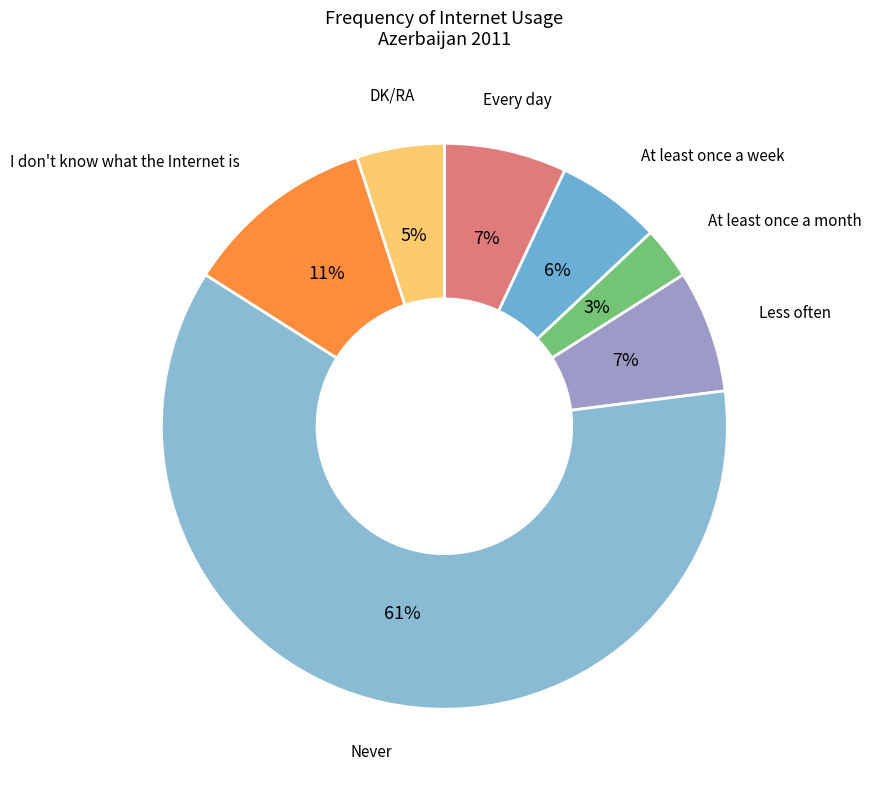

Does any single category account for the majority?

Yes